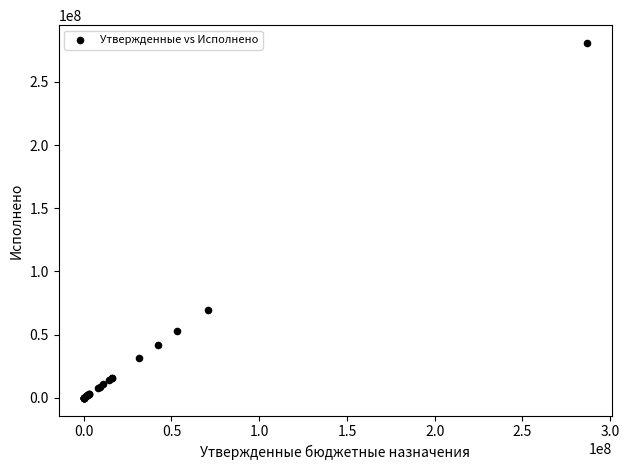

What Y value in the scatter plot is closest to 140468877?

69671600.4